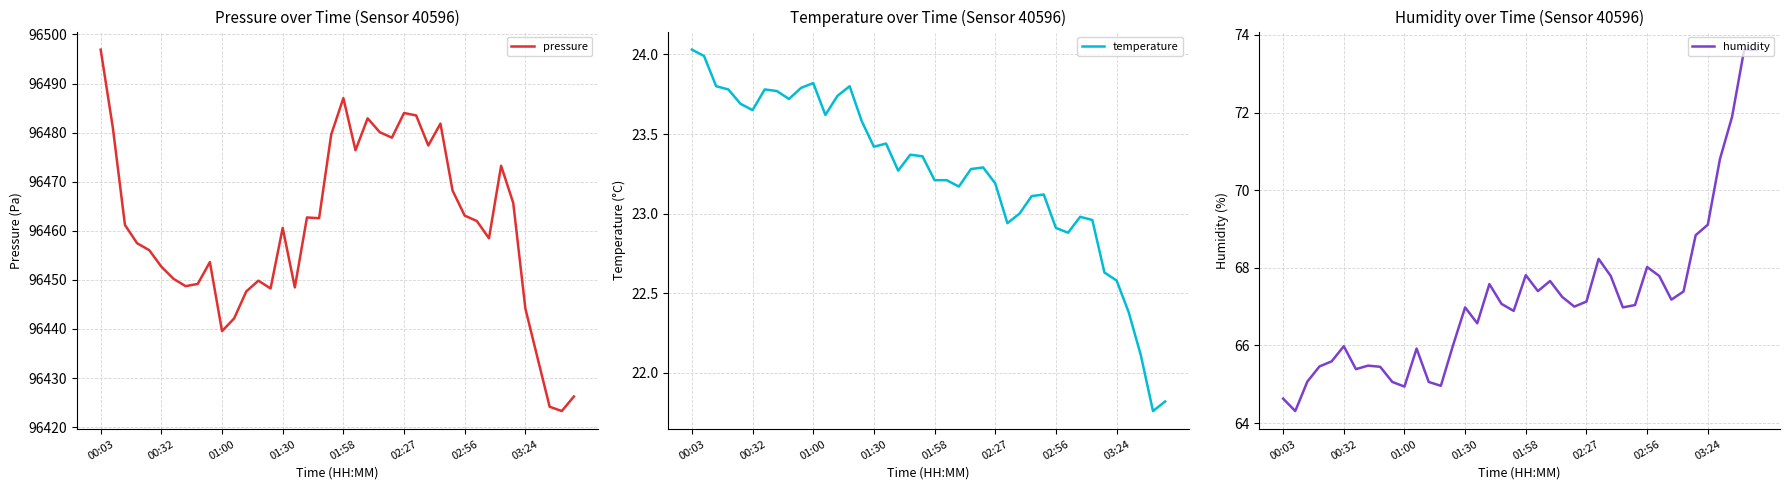

At how many categories does at least one series exceed 54384?

40